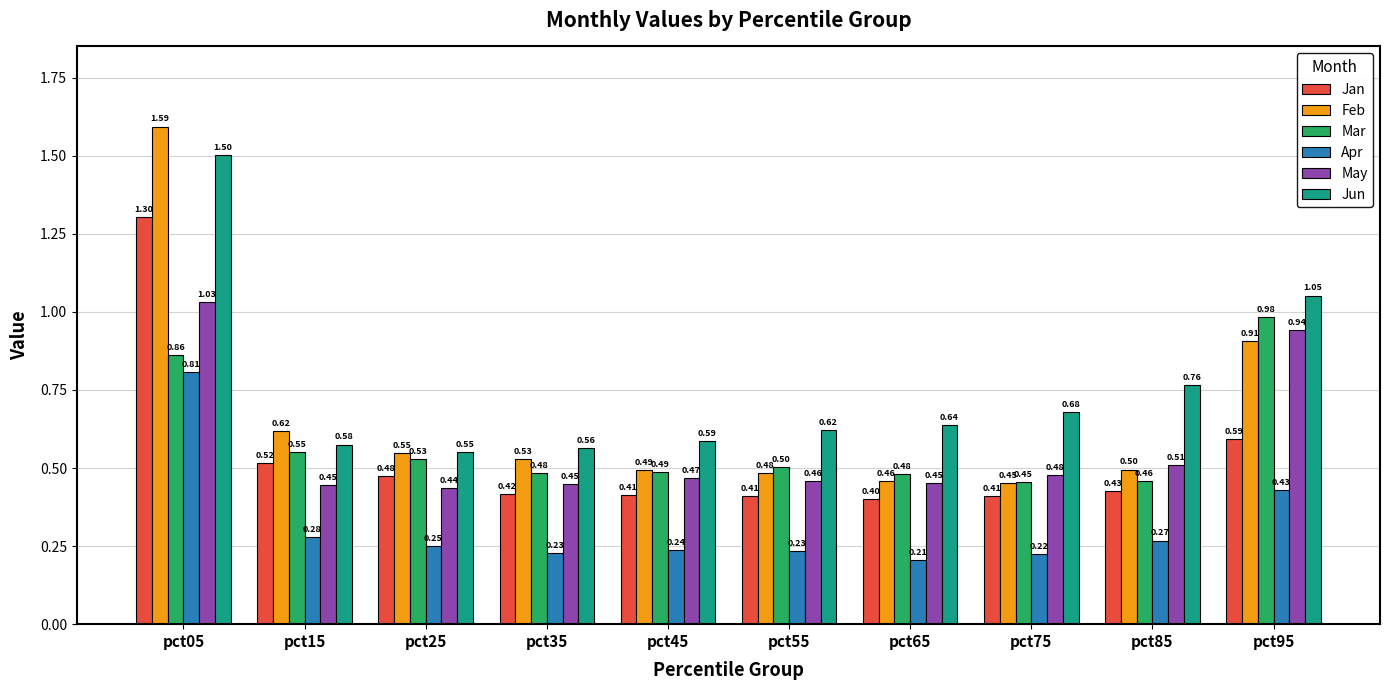

Which series has the largest range (max minus min)?

Feb